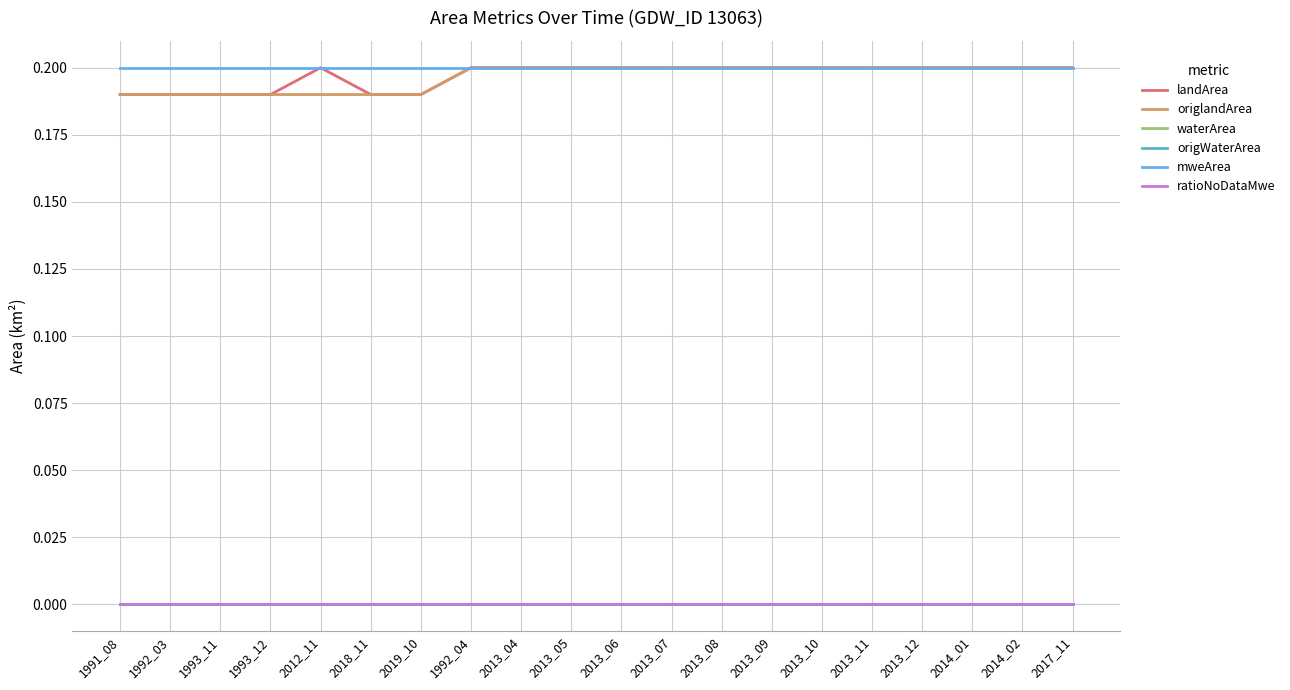

Reading left to right, extract all data points from this chart.

landArea: 1991_08=0.2	1992_03=0.2	1993_11=0.2	1993_12=0.2	2012_11=0.2	2018_11=0.2	2019_10=0.2	1992_04=0.2	2013_04=0.2	2013_05=0.2	2013_06=0.2	2013_07=0.2	2013_08=0.2	2013_09=0.2	2013_10=0.2	2013_11=0.2	2013_12=0.2	2014_01=0.2	2014_02=0.2	2017_11=0.2
origlandArea: 1991_08=0.2	1992_03=0.2	1993_11=0.2	1993_12=0.2	2012_11=0.2	2018_11=0.2	2019_10=0.2	1992_04=0.2	2013_04=0.2	2013_05=0.2	2013_06=0.2	2013_07=0.2	2013_08=0.2	2013_09=0.2	2013_10=0.2	2013_11=0.2	2013_12=0.2	2014_01=0.2	2014_02=0.2	2017_11=0.2
waterArea: 1991_08=0.0	1992_03=0.0	1993_11=0.0	1993_12=0.0	2012_11=0.0	2018_11=0.0	2019_10=0.0	1992_04=0.0	2013_04=0.0	2013_05=0.0	2013_06=0.0	2013_07=0.0	2013_08=0.0	2013_09=0.0	2013_10=0.0	2013_11=0.0	2013_12=0.0	2014_01=0.0	2014_02=0.0	2017_11=0.0
origWaterArea: 1991_08=0.0	1992_03=0.0	1993_11=0.0	1993_12=0.0	2012_11=0.0	2018_11=0.0	2019_10=0.0	1992_04=0.0	2013_04=0.0	2013_05=0.0	2013_06=0.0	2013_07=0.0	2013_08=0.0	2013_09=0.0	2013_10=0.0	2013_11=0.0	2013_12=0.0	2014_01=0.0	2014_02=0.0	2017_11=0.0
mweArea: 1991_08=0.2	1992_03=0.2	1993_11=0.2	1993_12=0.2	2012_11=0.2	2018_11=0.2	2019_10=0.2	1992_04=0.2	2013_04=0.2	2013_05=0.2	2013_06=0.2	2013_07=0.2	2013_08=0.2	2013_09=0.2	2013_10=0.2	2013_11=0.2	2013_12=0.2	2014_01=0.2	2014_02=0.2	2017_11=0.2
ratioNoDataMwe: 1991_08=0.0	1992_03=0.0	1993_11=0.0	1993_12=0.0	2012_11=0.0	2018_11=0.0	2019_10=0.0	1992_04=0.0	2013_04=0.0	2013_05=0.0	2013_06=0.0	2013_07=0.0	2013_08=0.0	2013_09=0.0	2013_10=0.0	2013_11=0.0	2013_12=0.0	2014_01=0.0	2014_02=0.0	2017_11=0.0